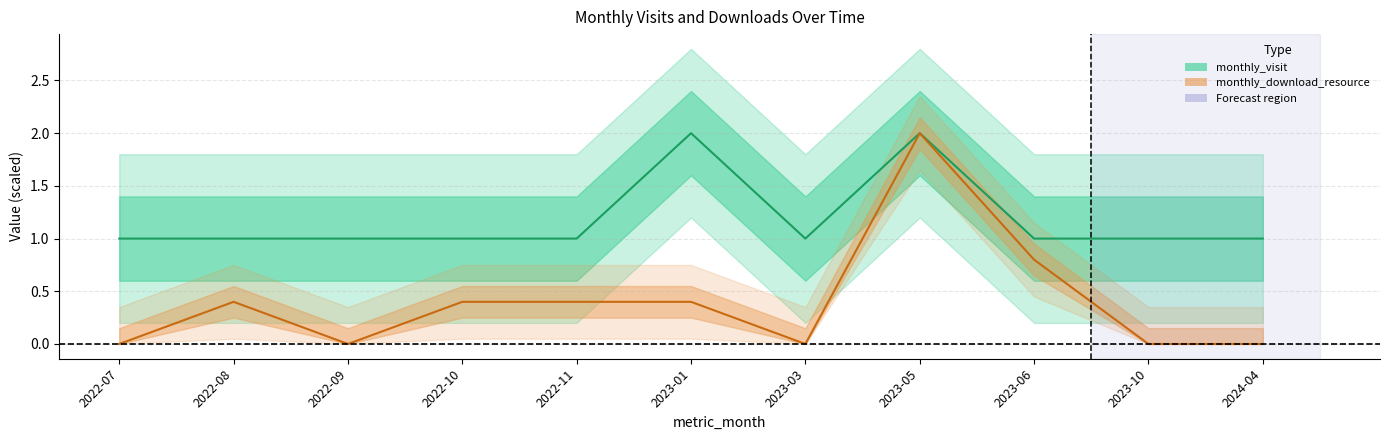

In monthly_visit, how many points are higher than both neighbors (excluding endpoints)?

2